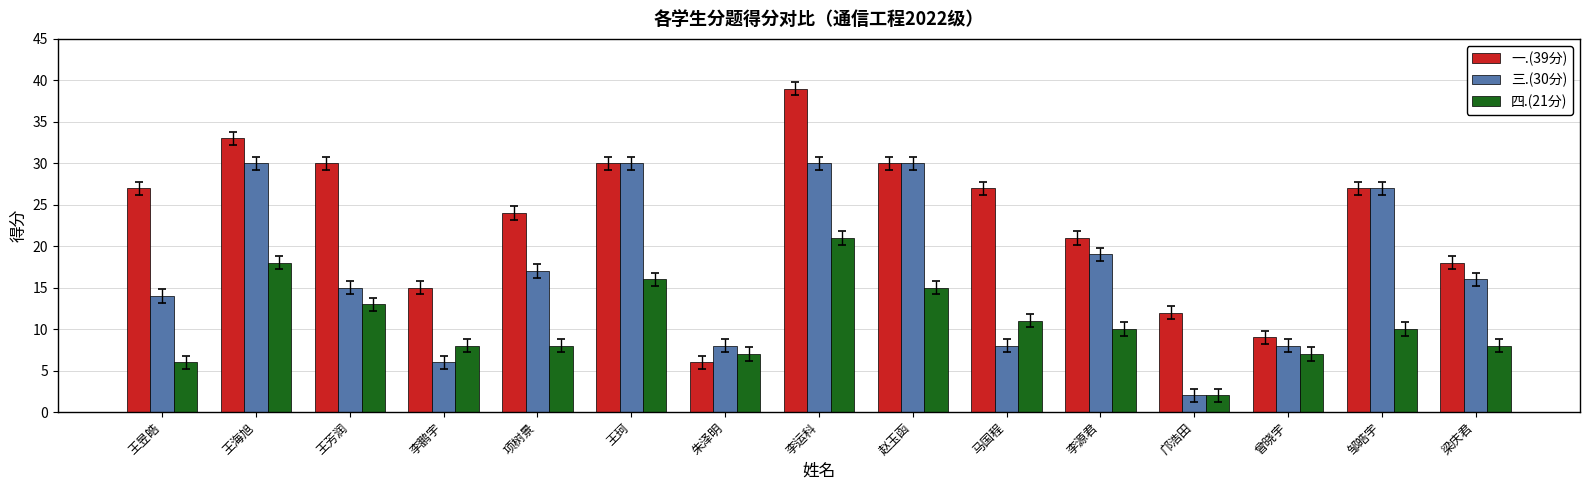

Between 王芳润 and 梁庆君, which series saw the biggest shift?

一.(39分)